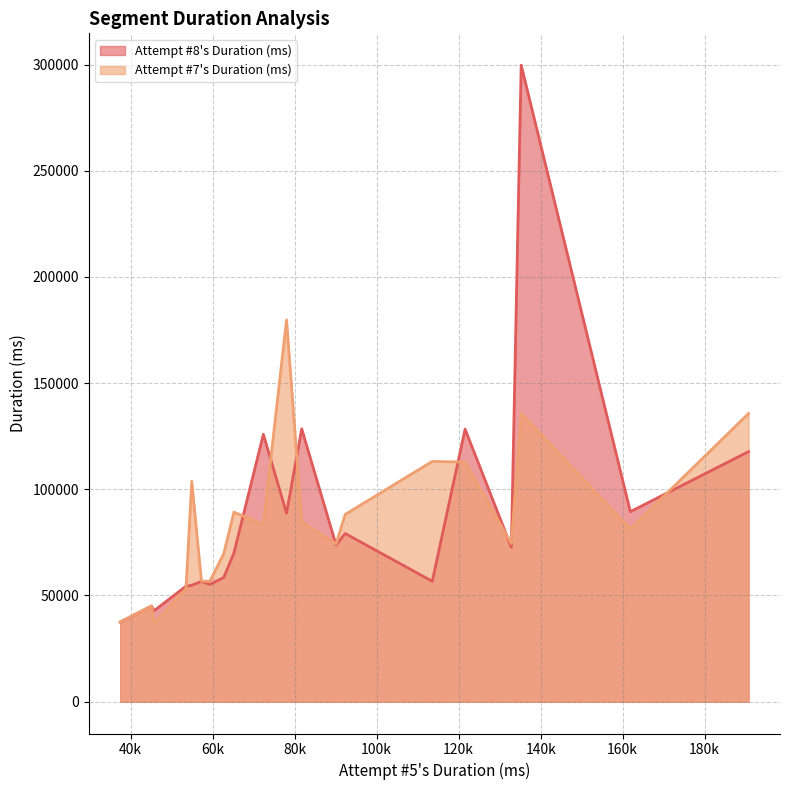

Does the chart have visible grid lines?

Yes